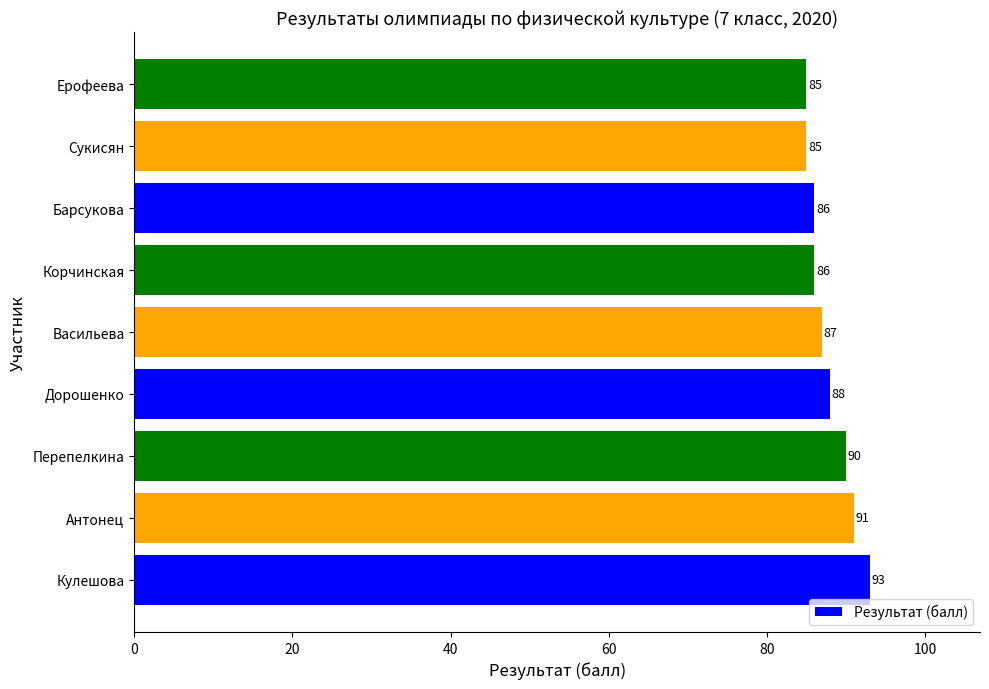

Between Кулешова and Ерофеева, which is larger?

Кулешова